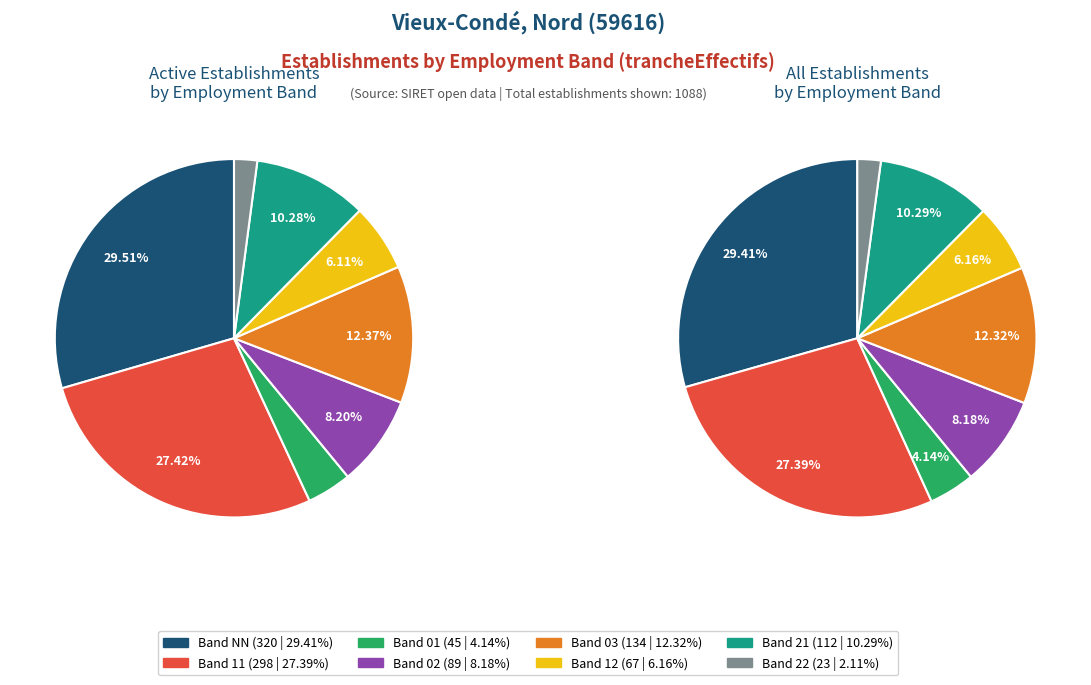

True or false: 01 accounts for 4% of the total.

True